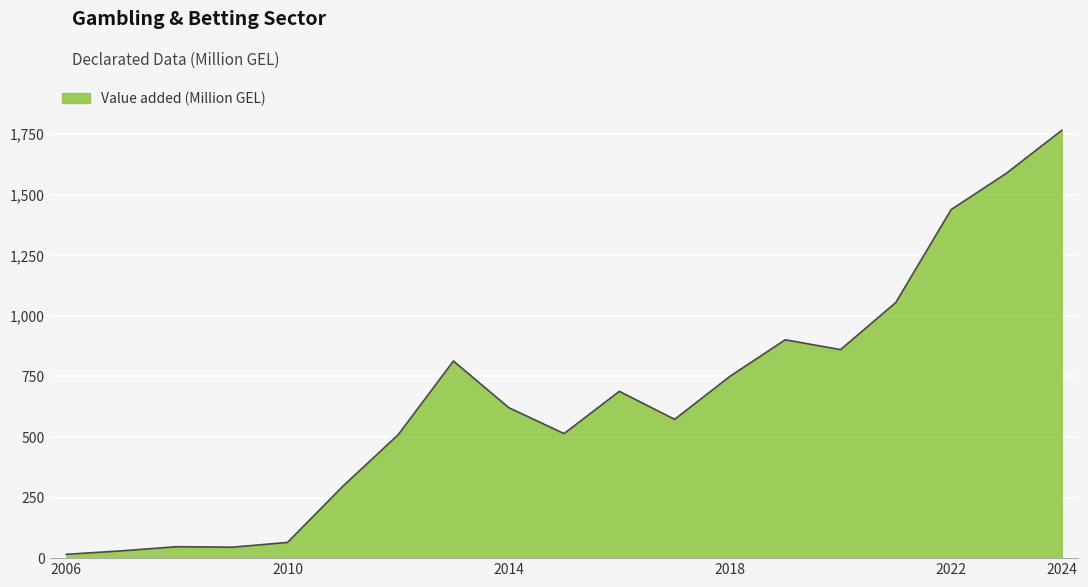

How many lines are shown in the chart?

1